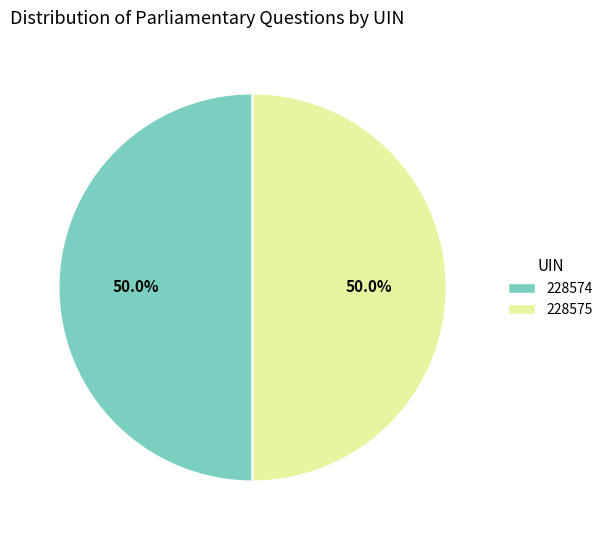

Combined, what portion of the pie is 228574 and 228575?

100.0%